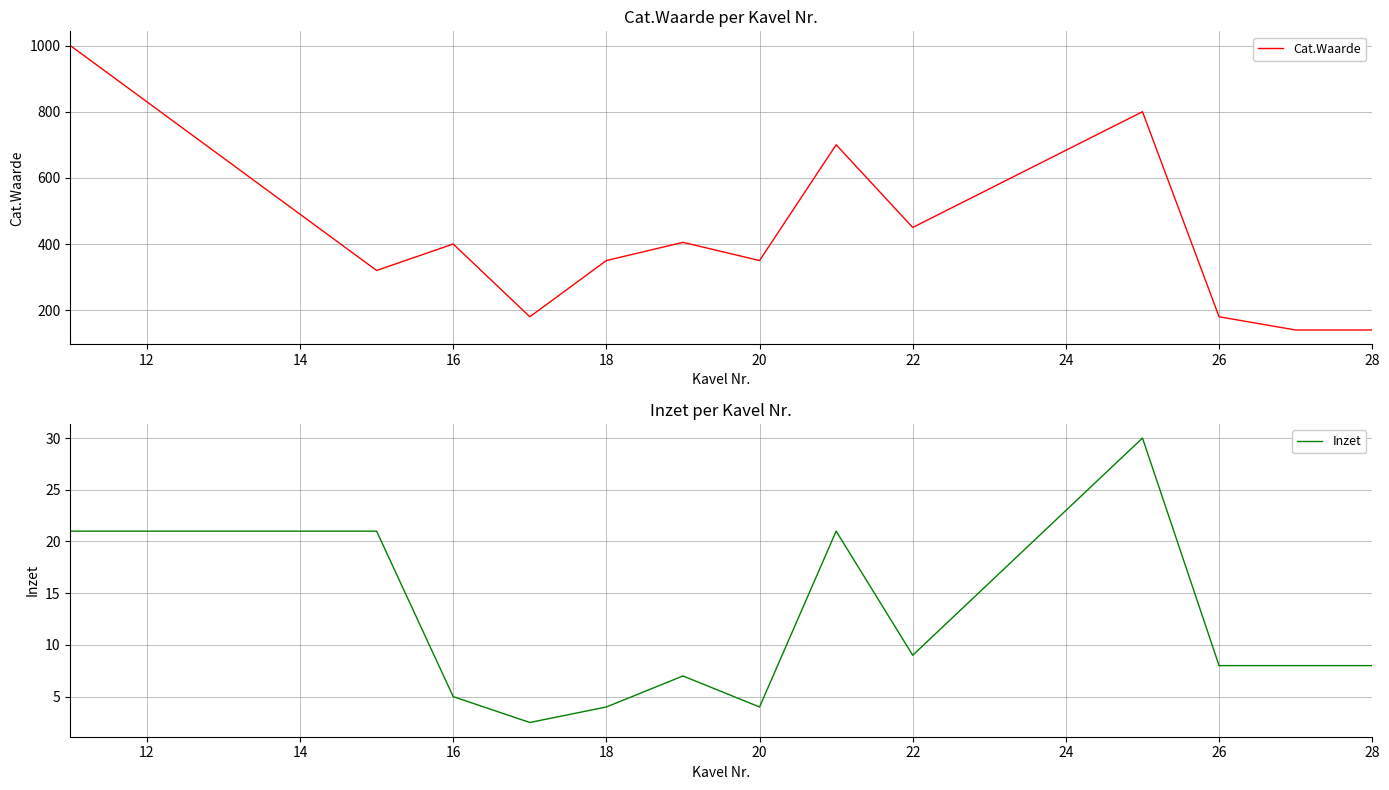

True or false: Cat.Waarde and Inzet cross at least once.

False